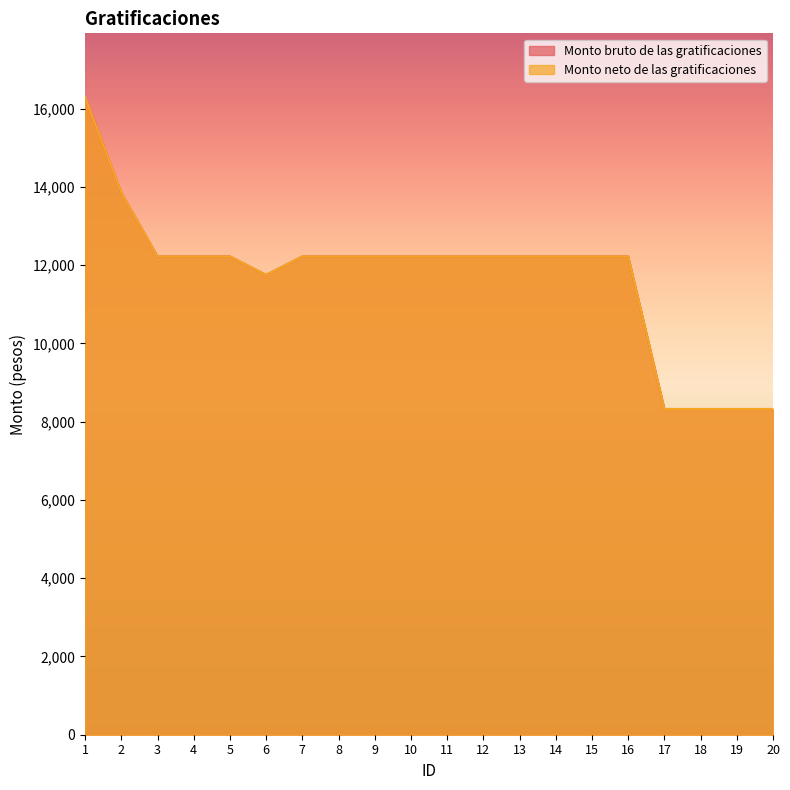

Is the value of Monto neto de las gratificaciones at 17 greater than the value of Monto bruto de las gratificaciones at 14?

No